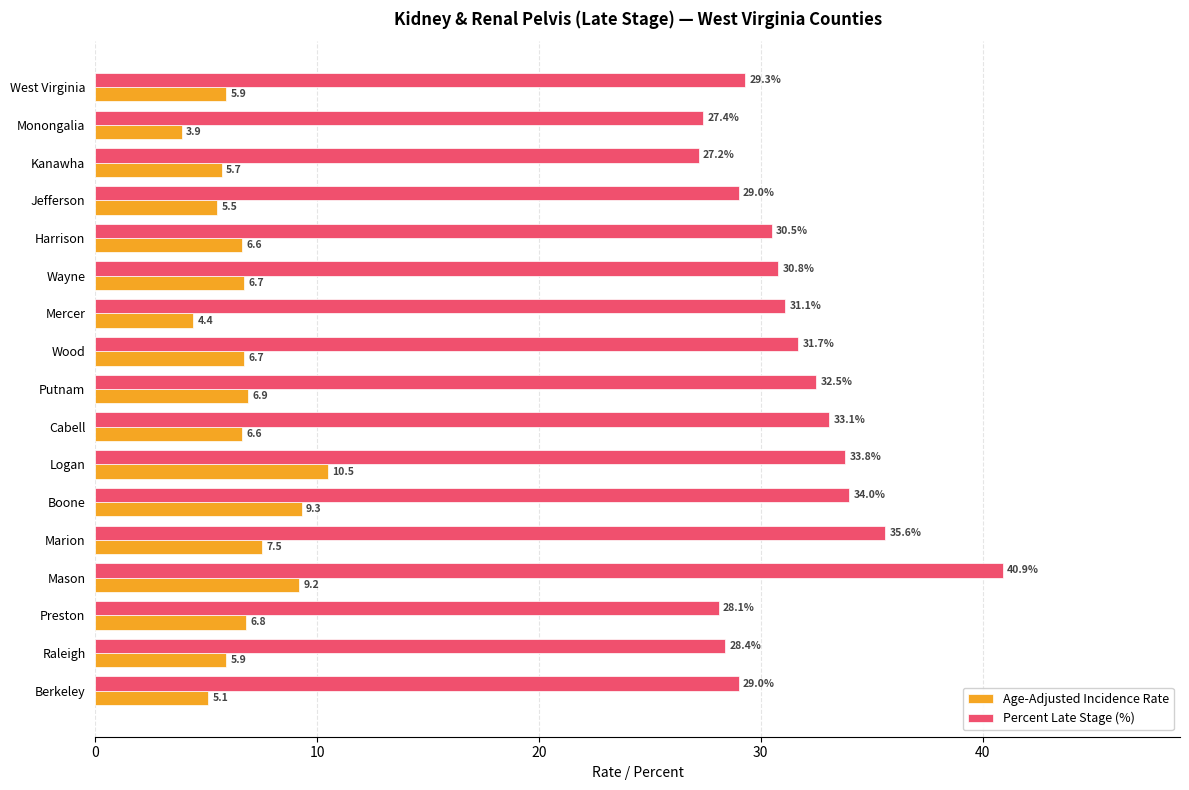

Is it true that Age-Adjusted Incidence Rate equals 4.4 at Mercer?

True